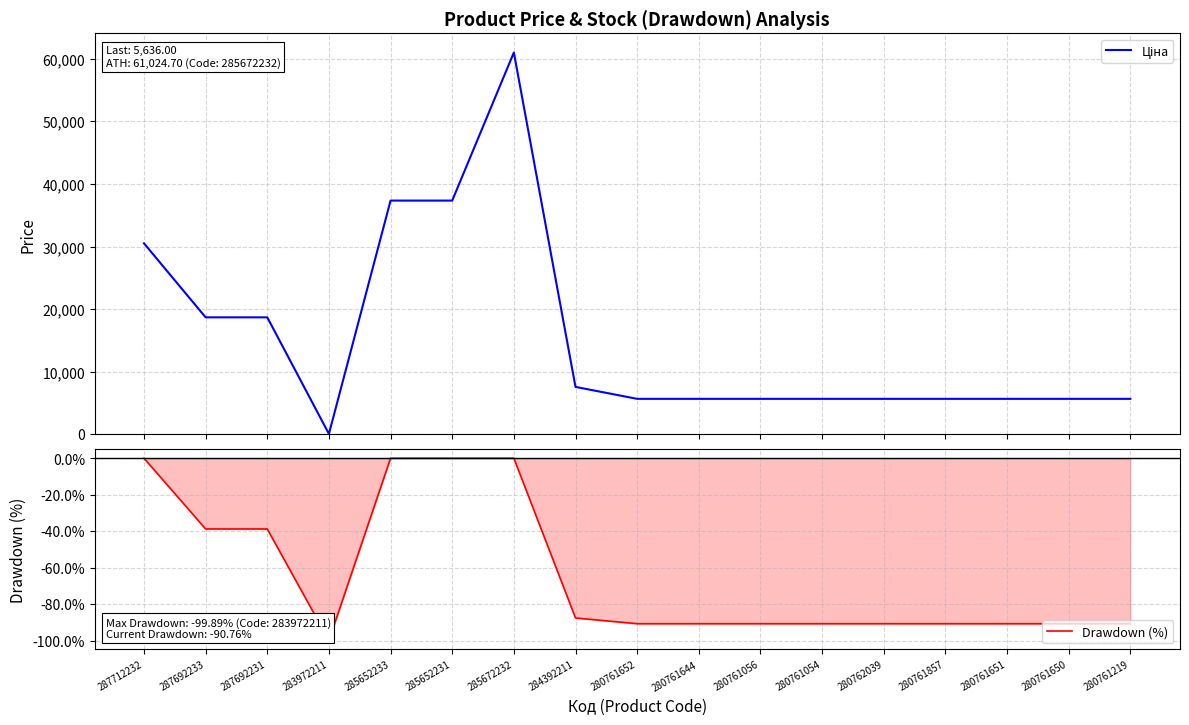

List the series in order of their peak value, highest first.

Ціна, Drawdown (%)